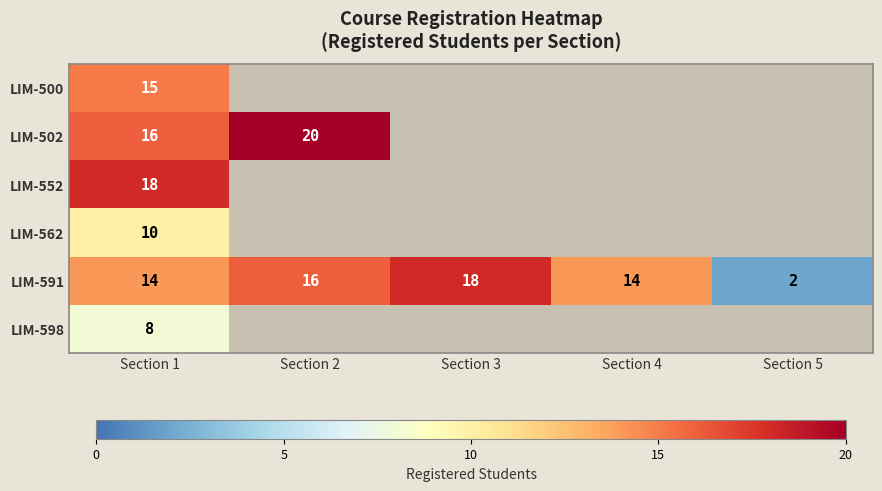

Which has a higher value, Section 4 or Section 2?

Section 2